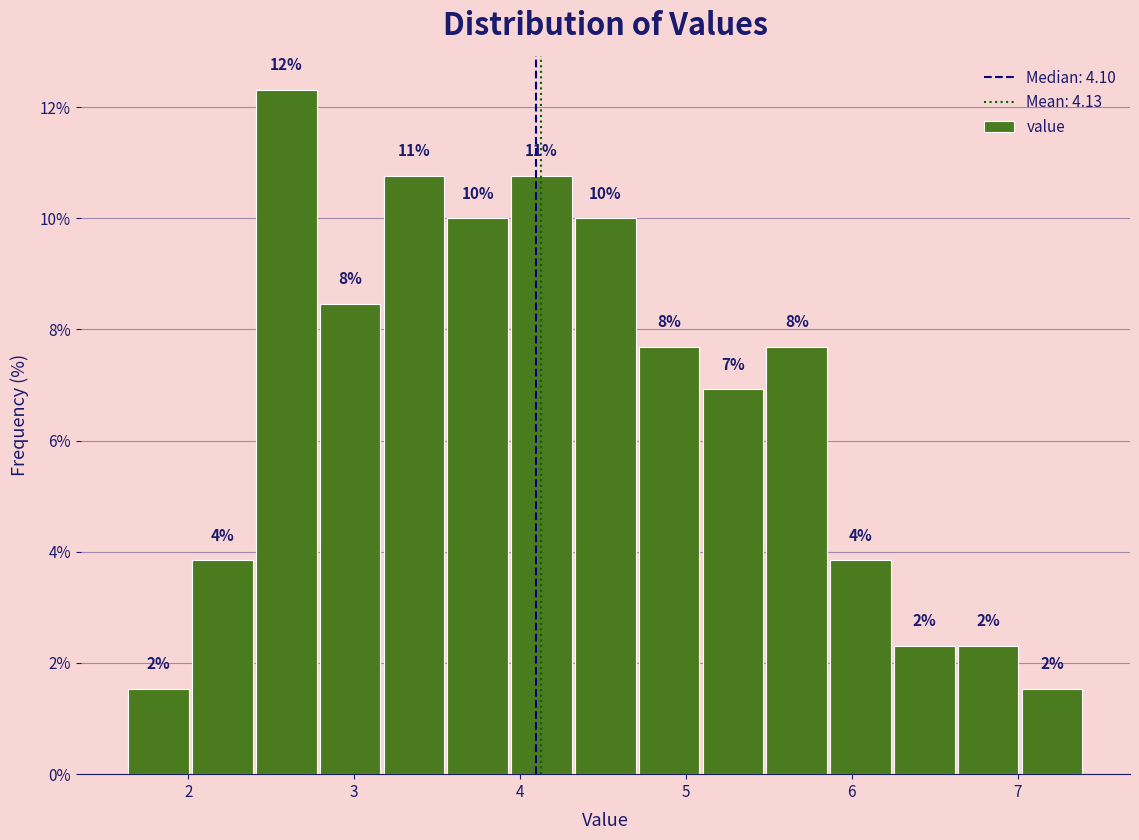

Read against the x-axis, roughly where is the centre of the tallest bar?

2.6